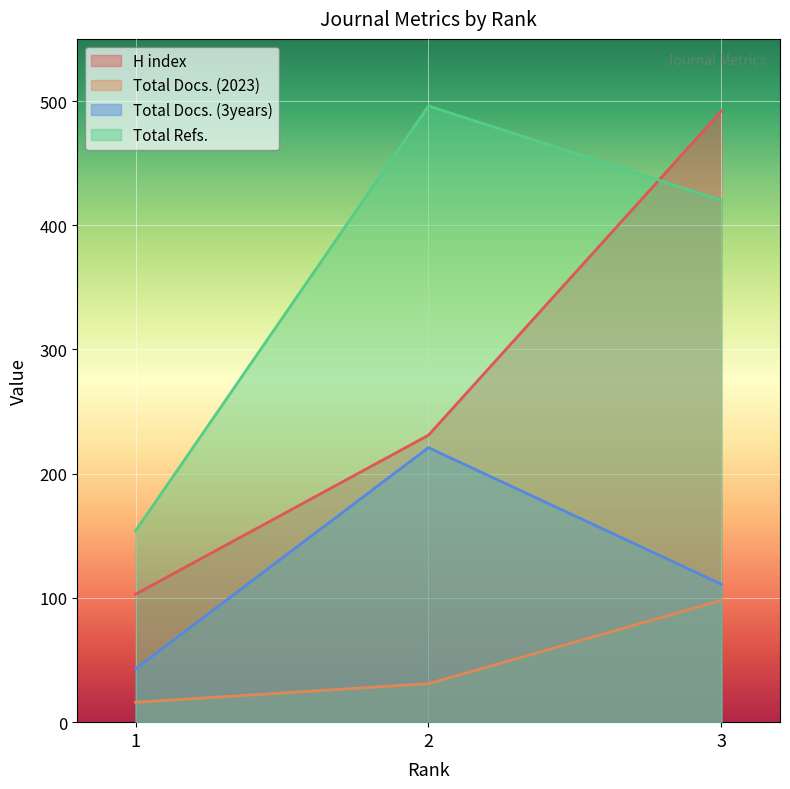

Is it true that Total Refs. equals 247 at 1?

False